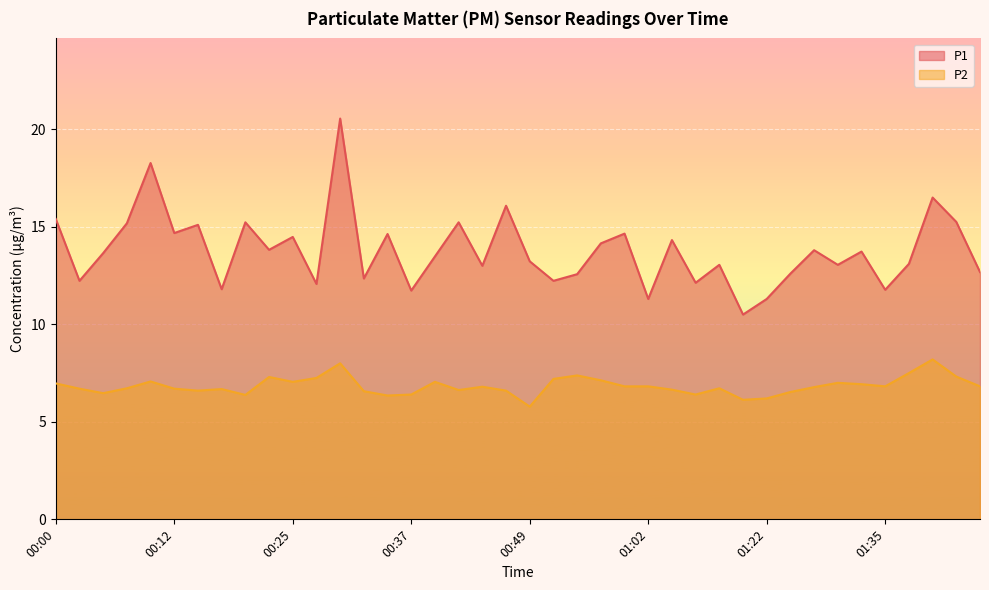

The P1 series shows 13.0 at 00:44. True or false?

True